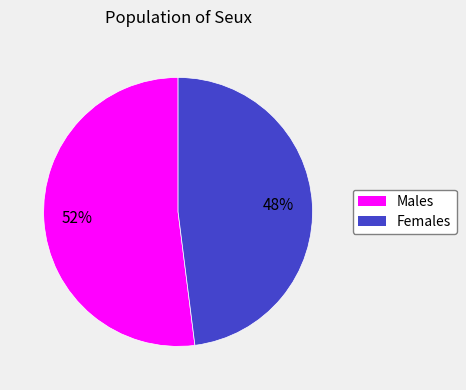

To the nearest percent, what is the average slice percentage?

50%